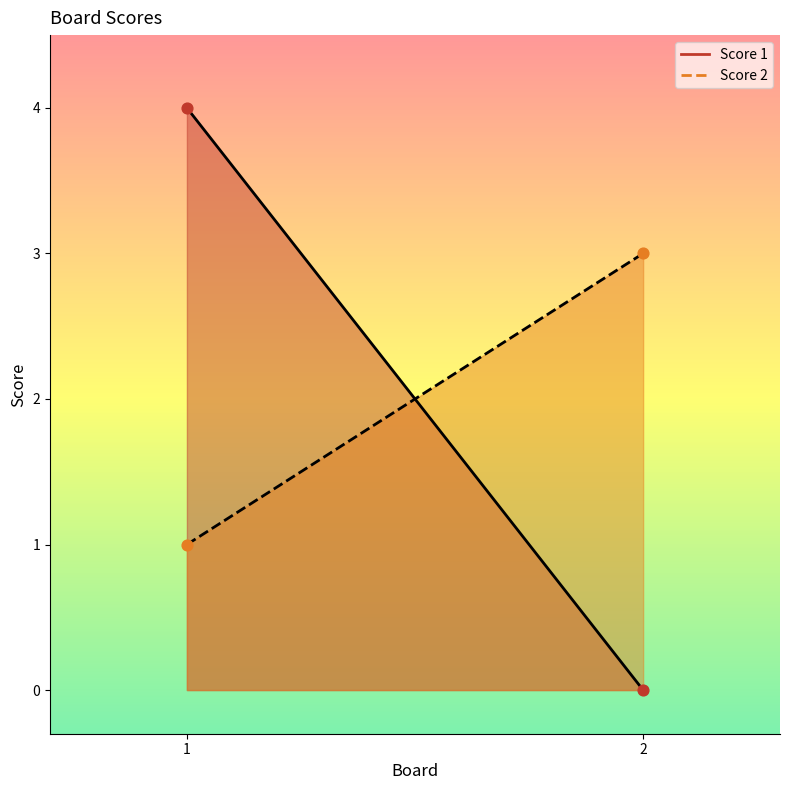

At how many categories does at least one series exceed 2?

2